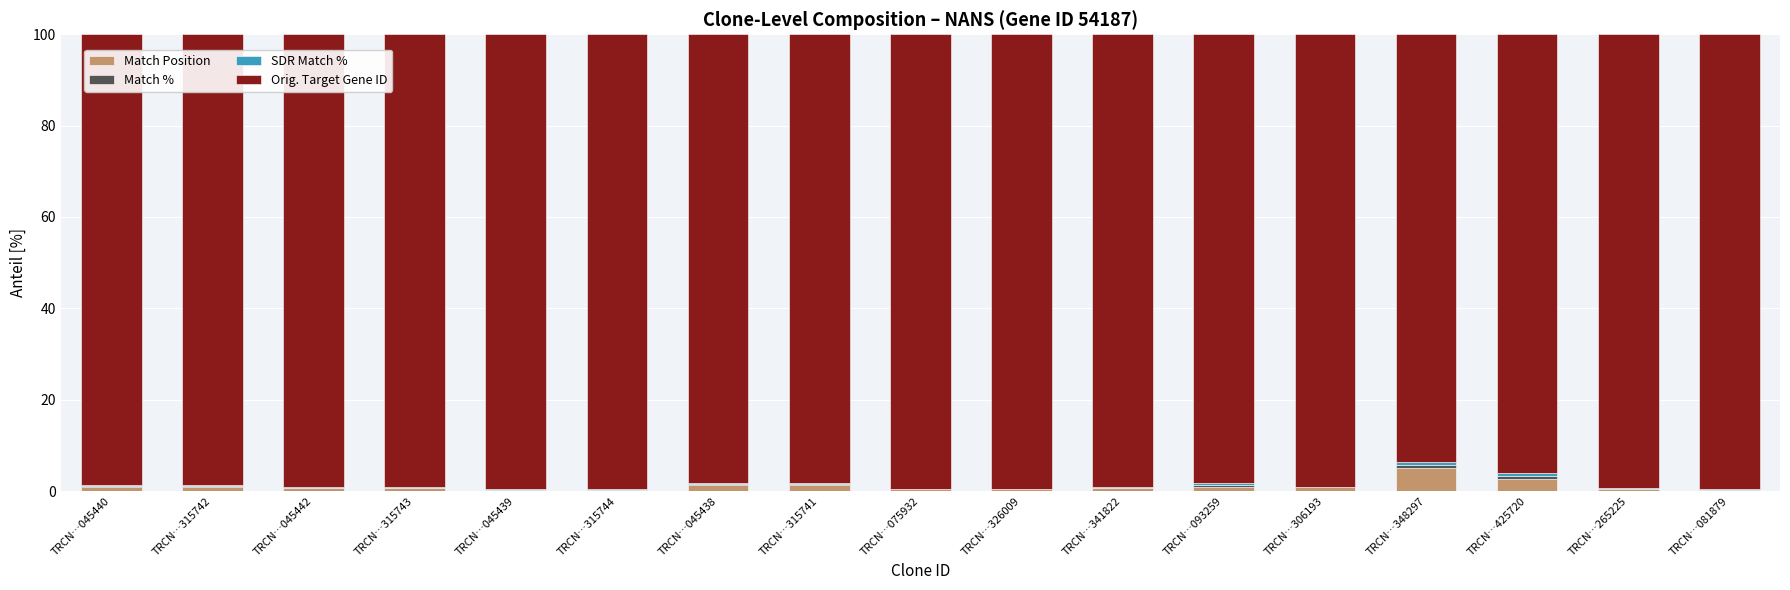

How many categories are shown in the chart?

17